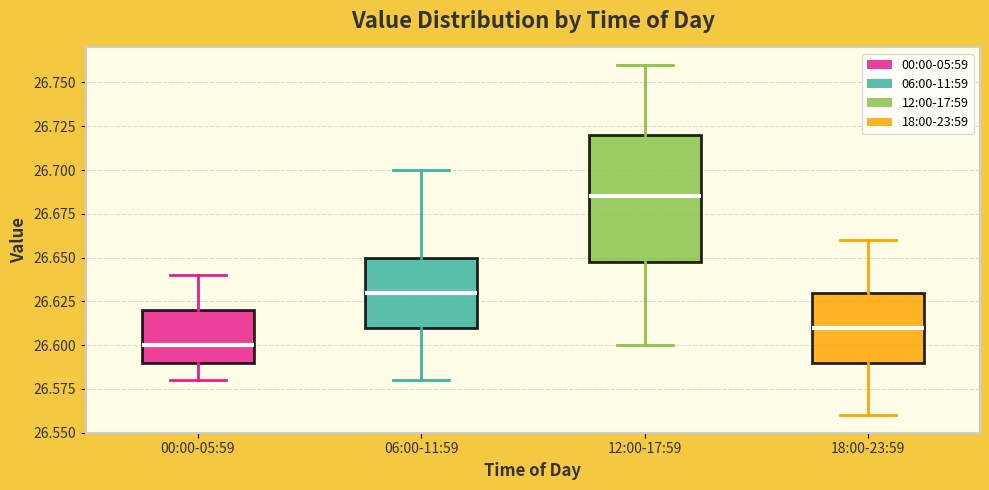

Which box is the tallest, from its lower edge to its upper edge?

12:00-17:59